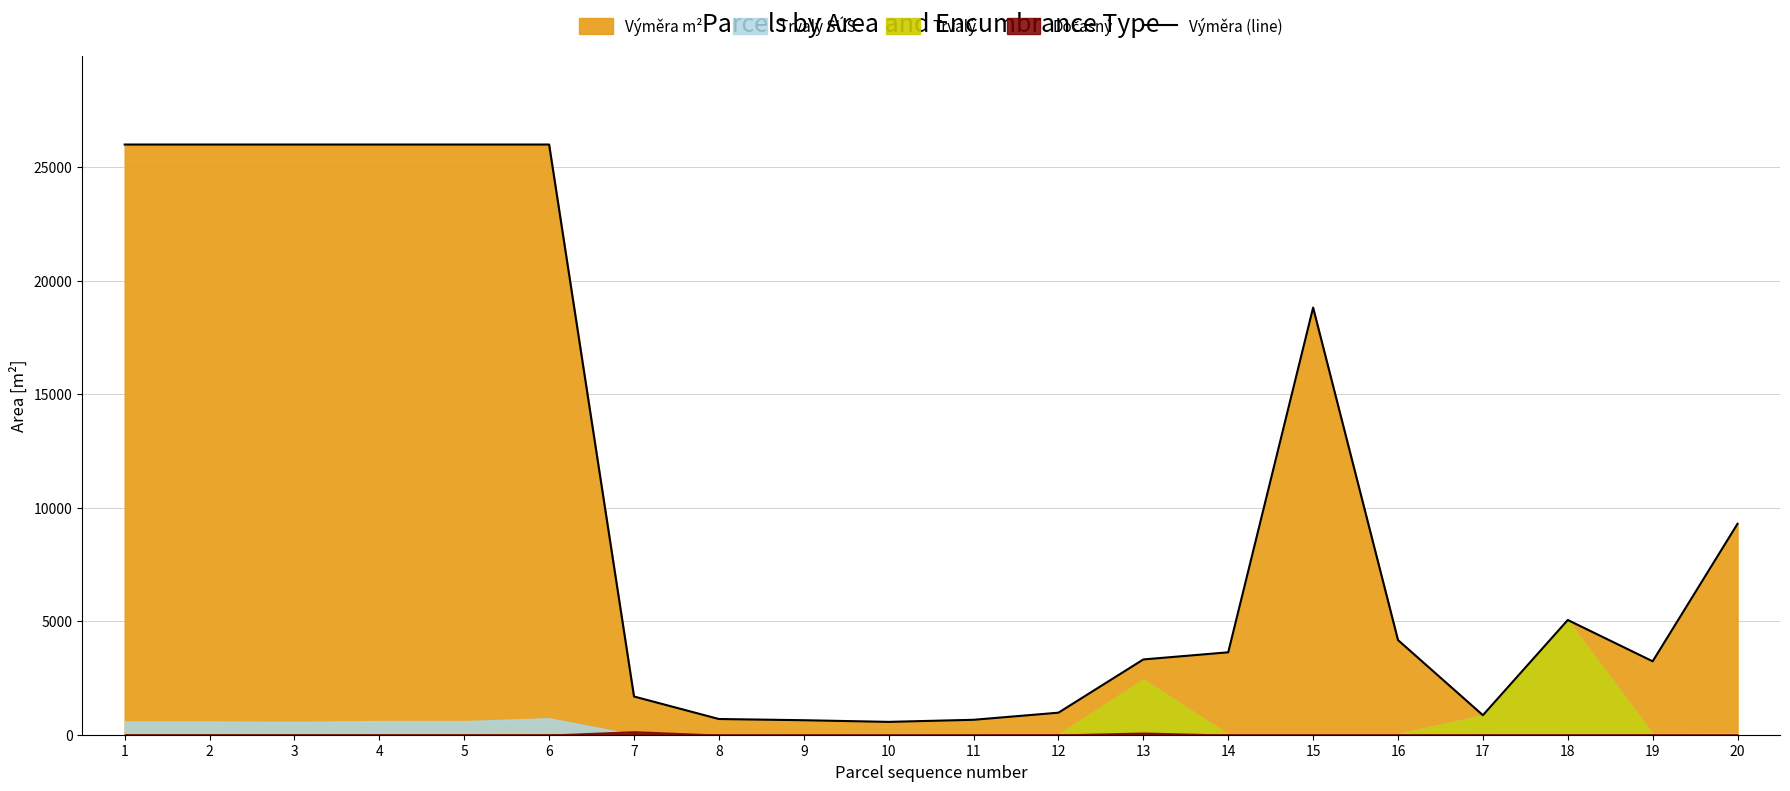

What is the minimum value shown in the chart?

566